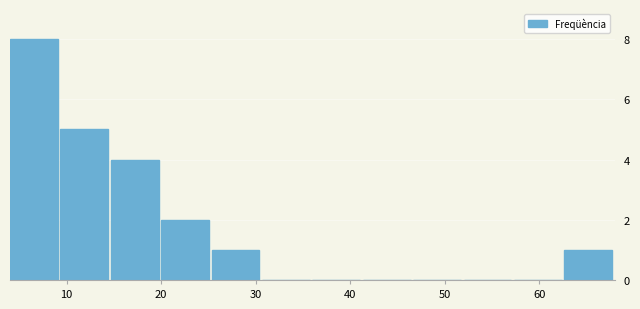

Reading left to right, transcribe this chart: for each bar, give the range it covers on the x-axis and its height. Neither the bar edges nor the heights are printed on the chart, so give them approximately, as read against the axes.

4 to 9: 8
9 to 15: 5
15 to 20: 4
20 to 25: 2
25 to 31: 1
31 to 36: 0
36 to 41: 0
41 to 47: 0
47 to 52: 0
52 to 57: 0
57 to 63: 0
63 to 68: 1